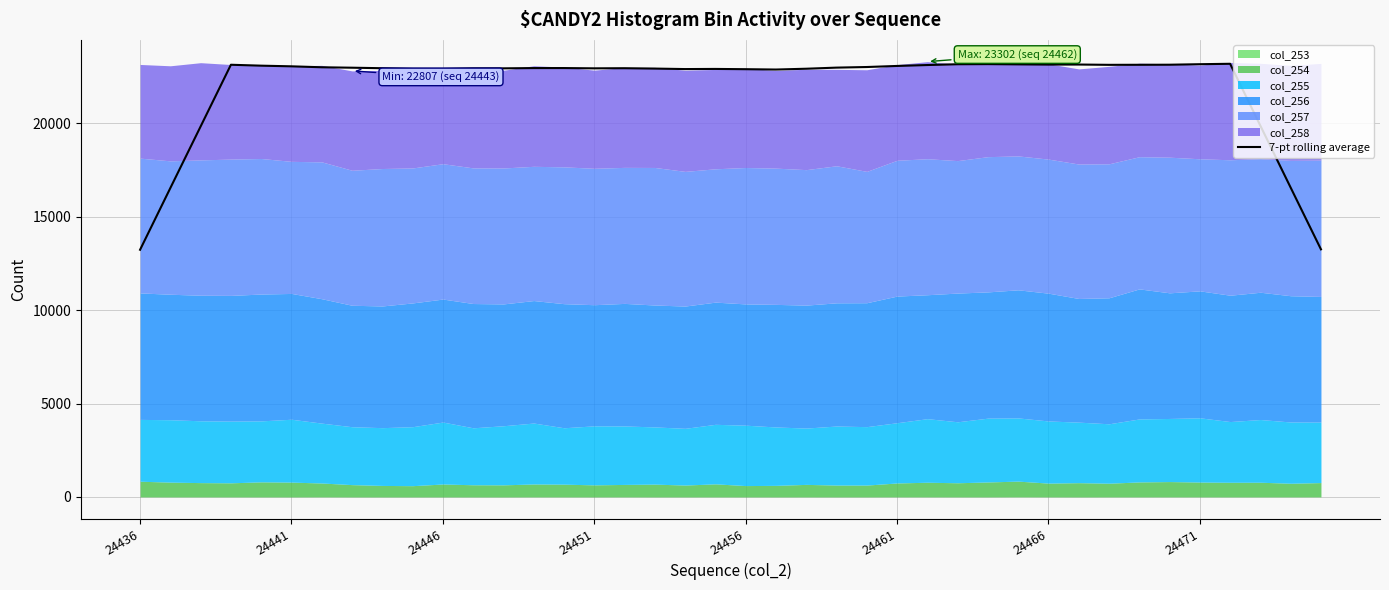

The value of 7-pt rolling average at 24451 is 22944.1. True or false?

True